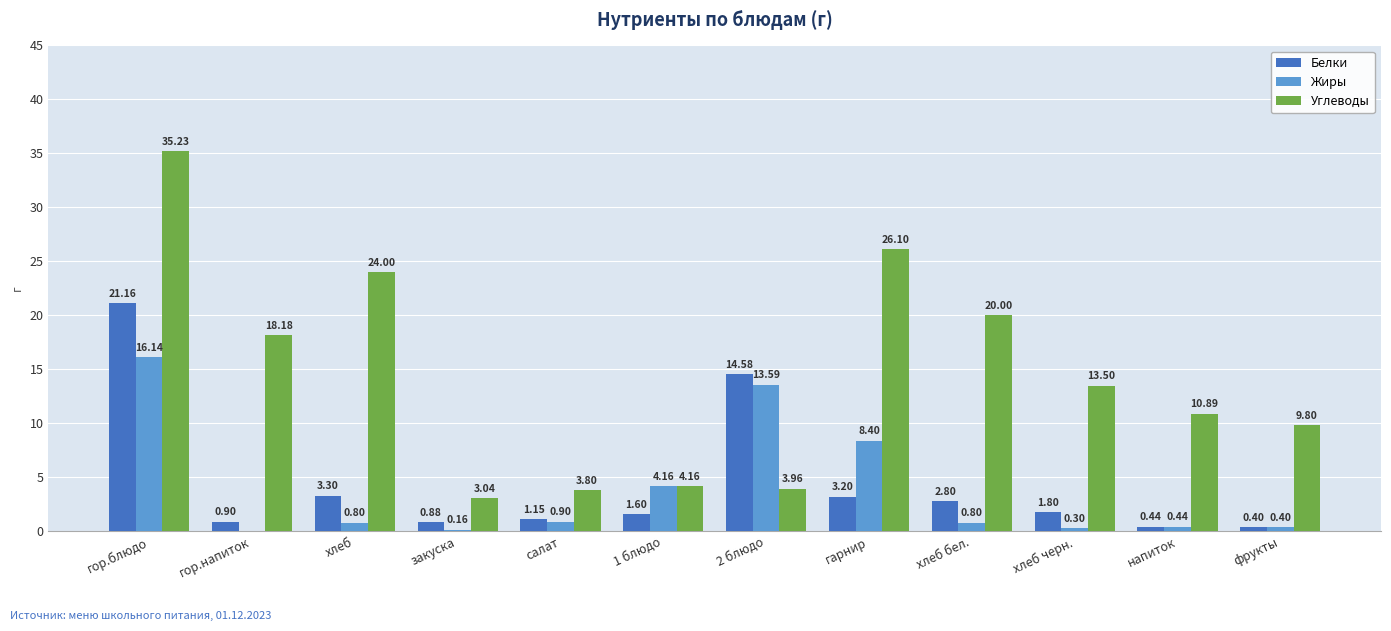

Which label corresponds to the largest value in the chart?

гор.блюдо